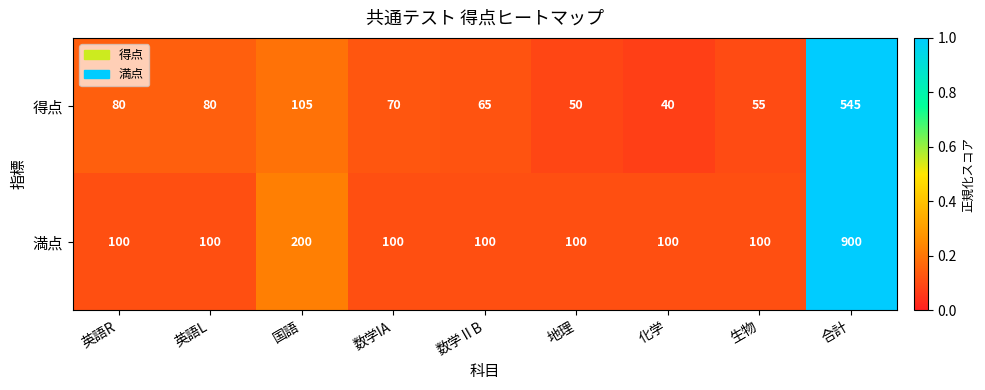

The 得点 series shows 55 at 生物. True or false?

True